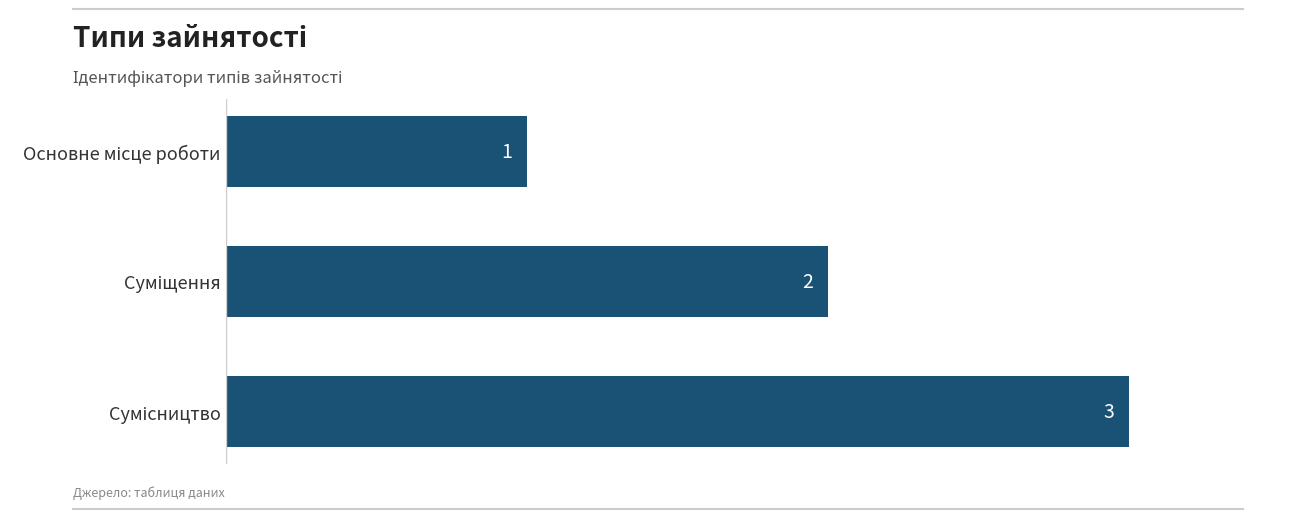

How many values are between 1 and 3?

3